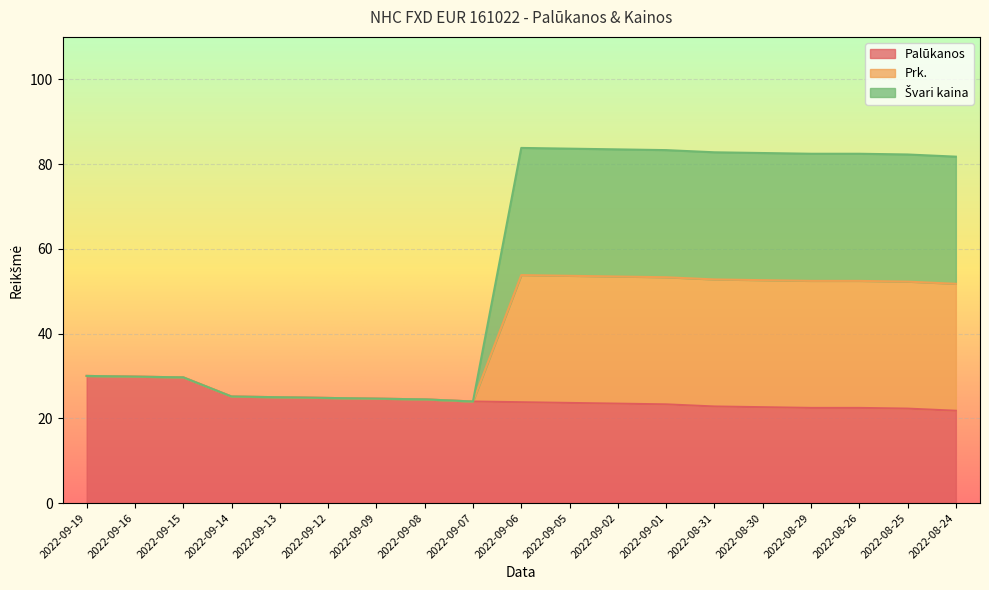

What is the label of the 6th point from the left?

2022-09-12